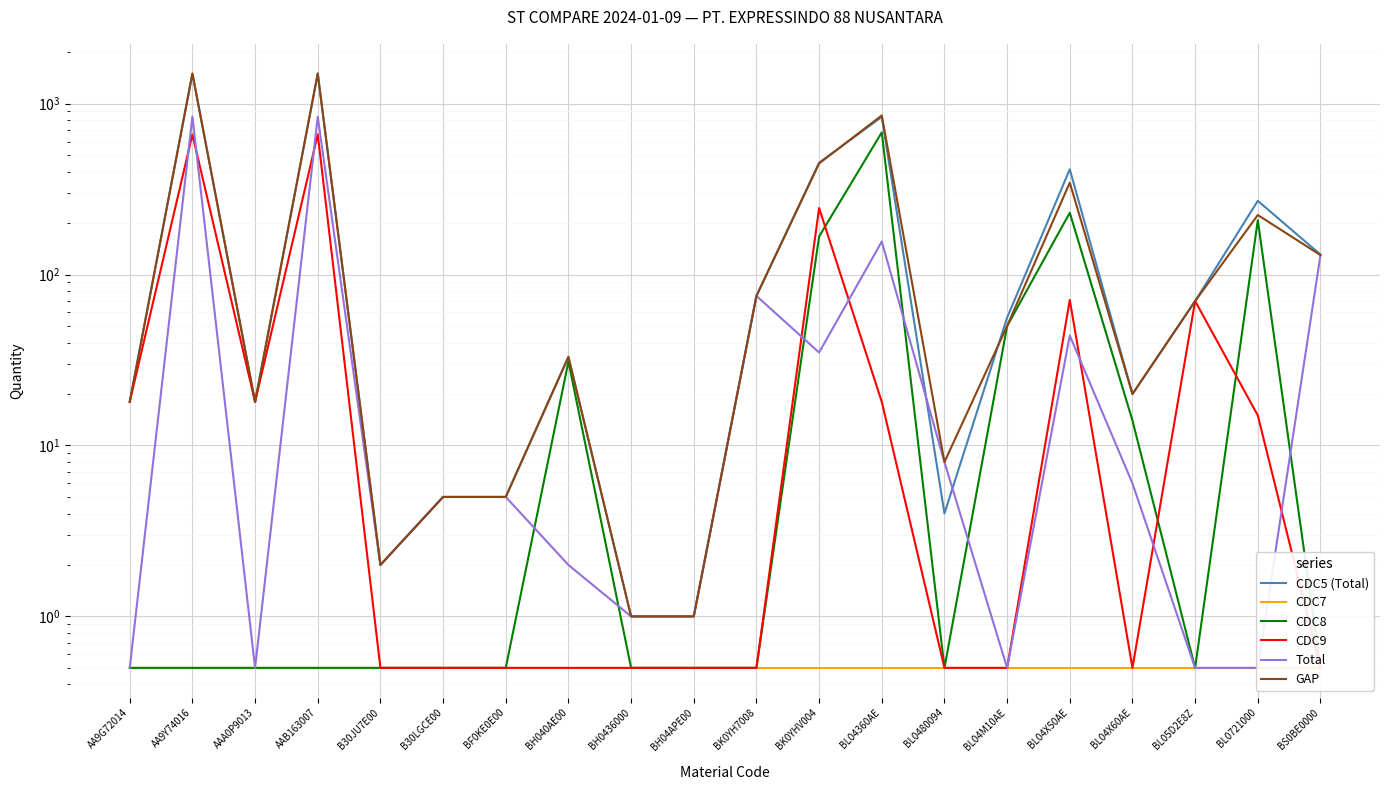

What position from the left is BF0KE0E00?

7